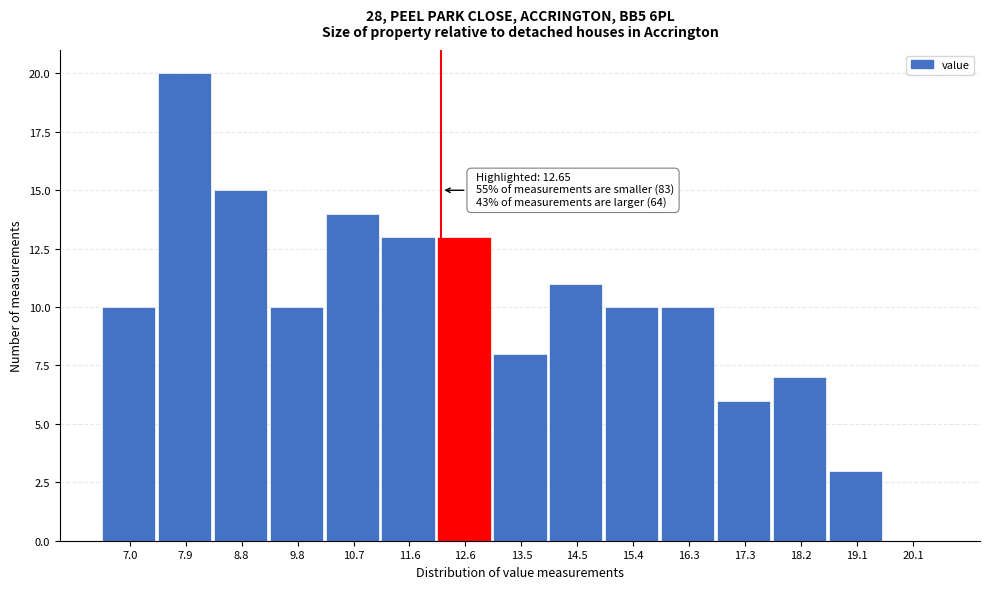

Reading left to right, list all the values displayed in this chart.

7.0=10	7.9=20	8.8=15	9.8=10	10.7=14	11.6=13	12.6=13	13.5=8	14.5=11	15.4=10	16.3=10	17.3=6	18.2=7	19.1=3	20.1=0